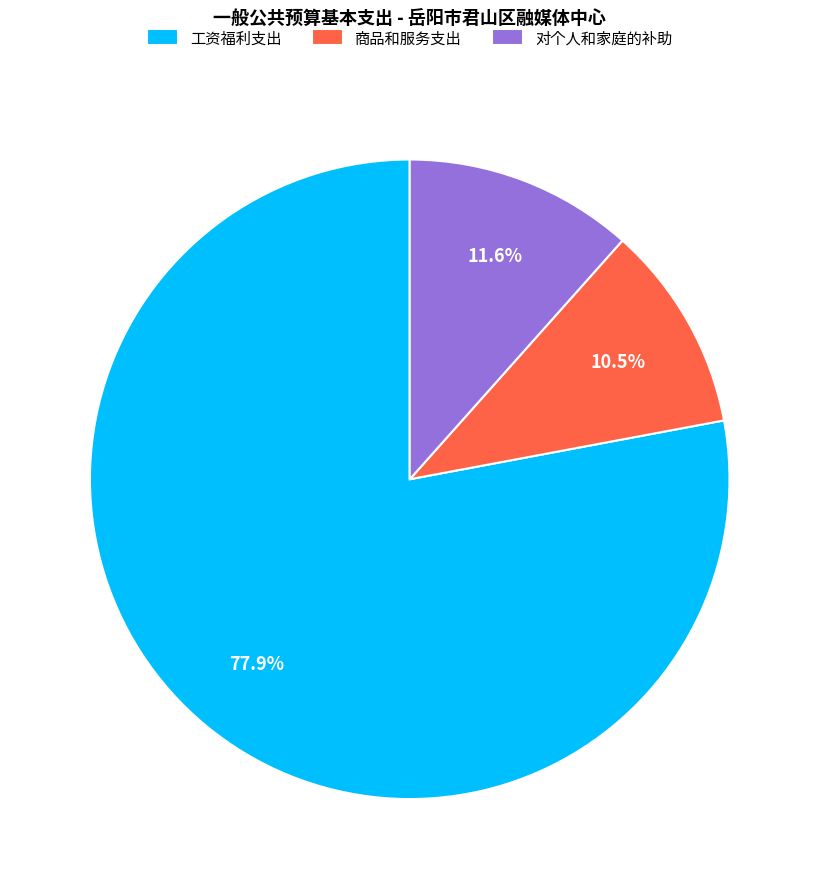

Does 对个人和家庭的补助 account for over 50% of the chart?

No